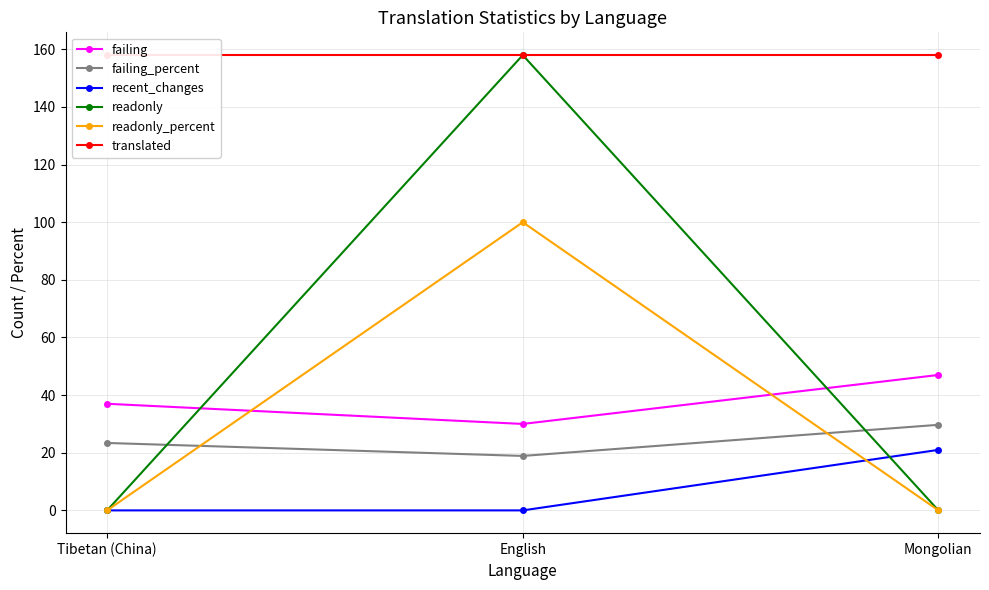

The value of recent_changes at Mongolian is 21.0. True or false?

True